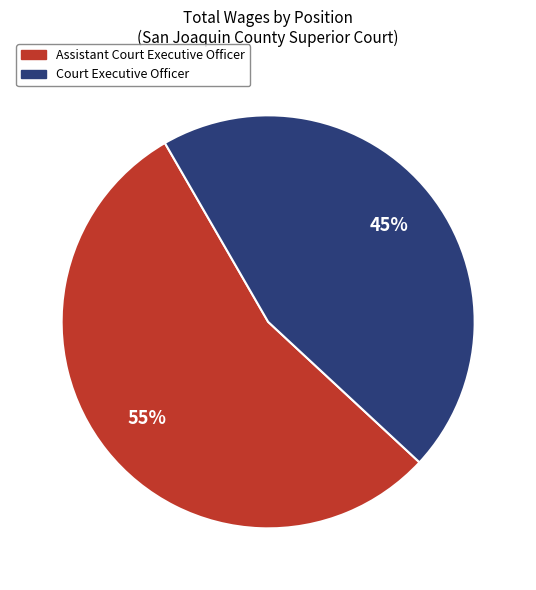

Between Court Executive Officer and Assistant Court Executive Officer, which is larger?

Assistant Court Executive Officer